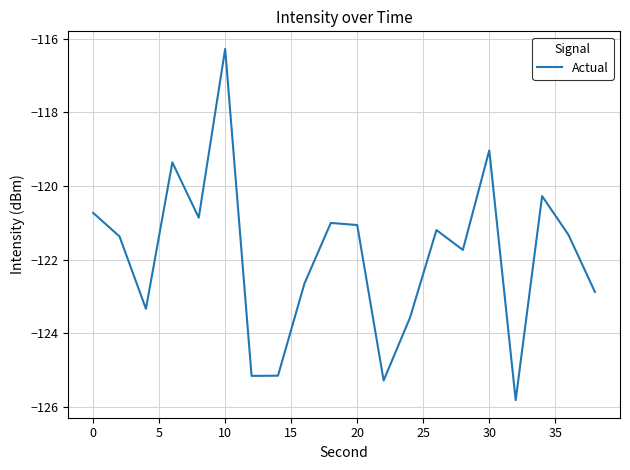

What is the smallest value displayed?

-125.8